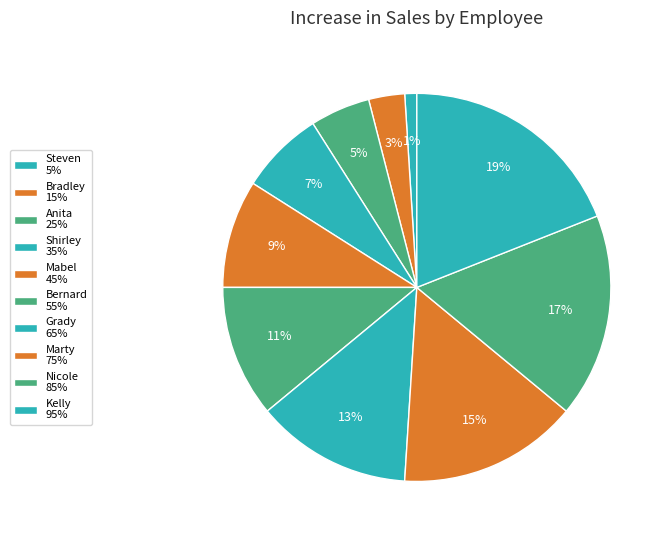

How much of the chart is everything except Shirley?

93.0%